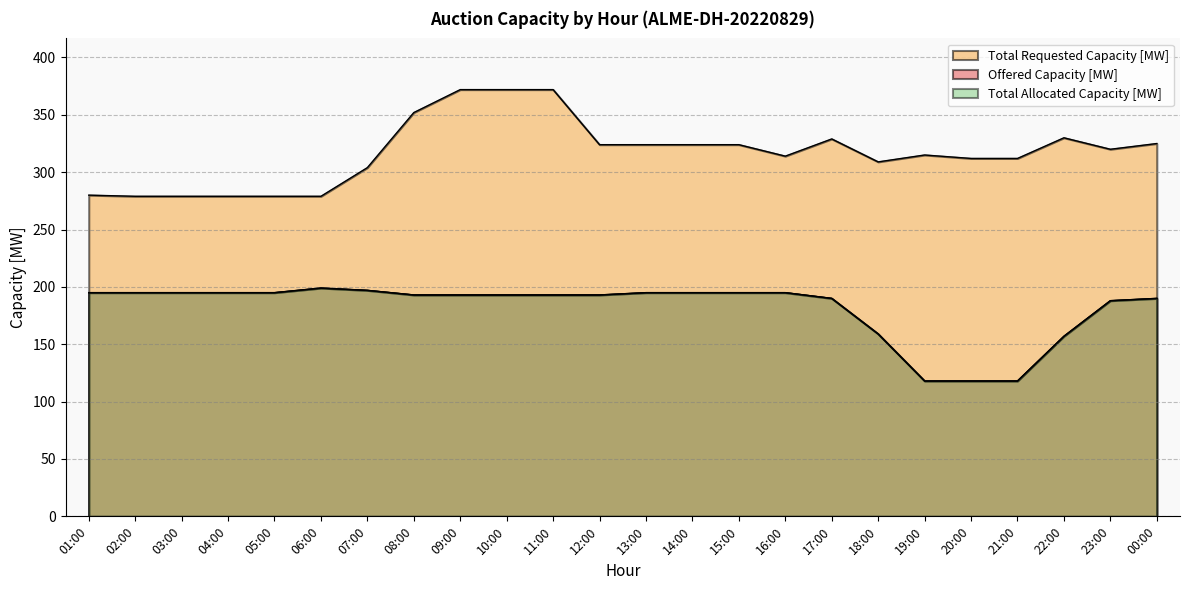

At how many categories does at least one series exceed 250?

24